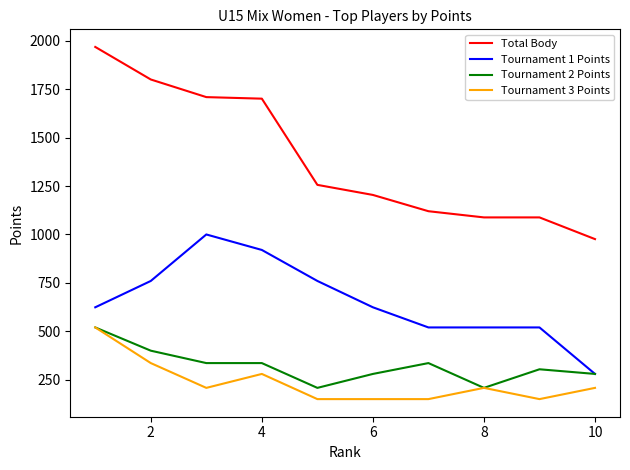

Which series has the largest range (max minus min)?

Total Body